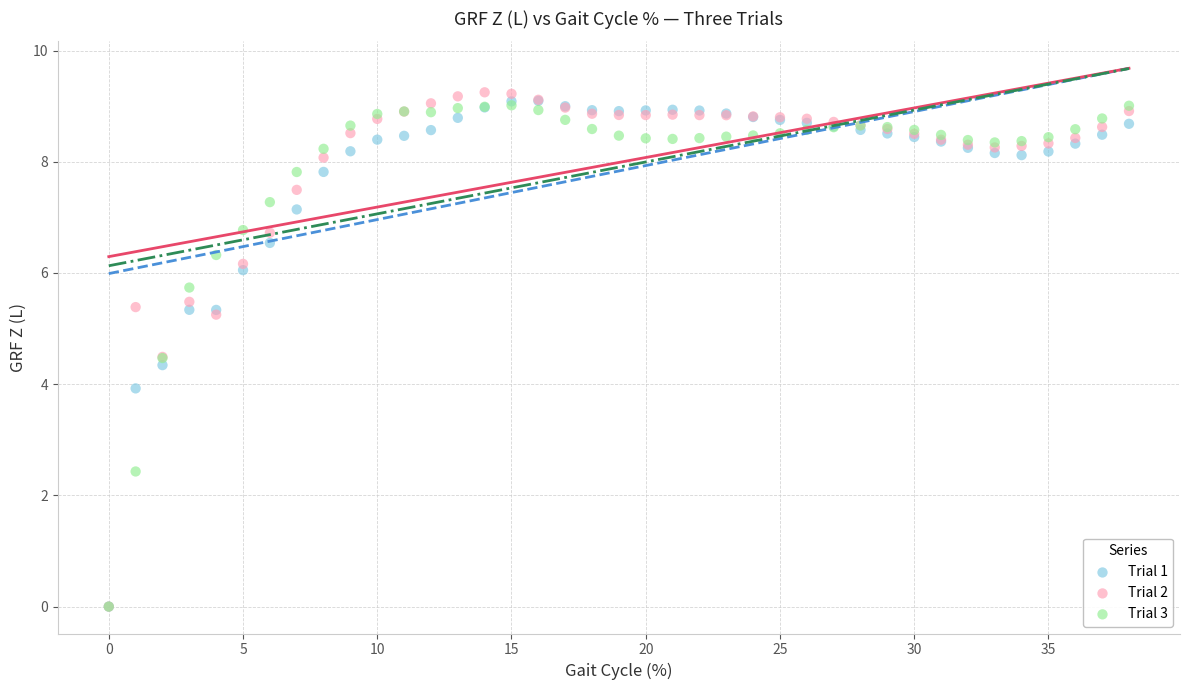

What are all the series names shown in the legend?

Trial 1, Trial 2, Trial 3